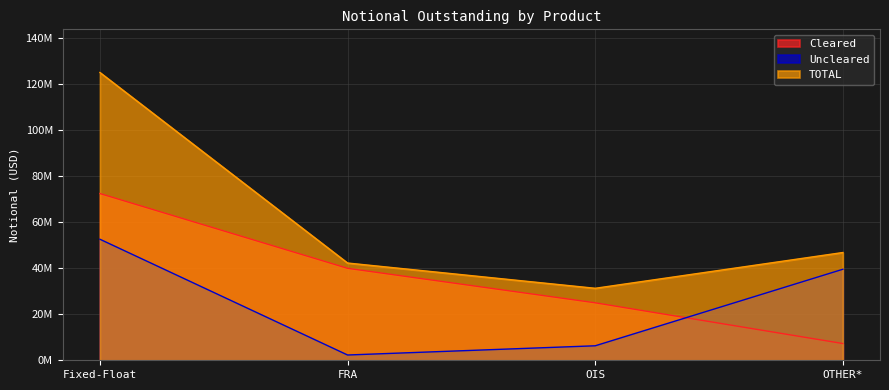

Count the number of data series in this chart.

3